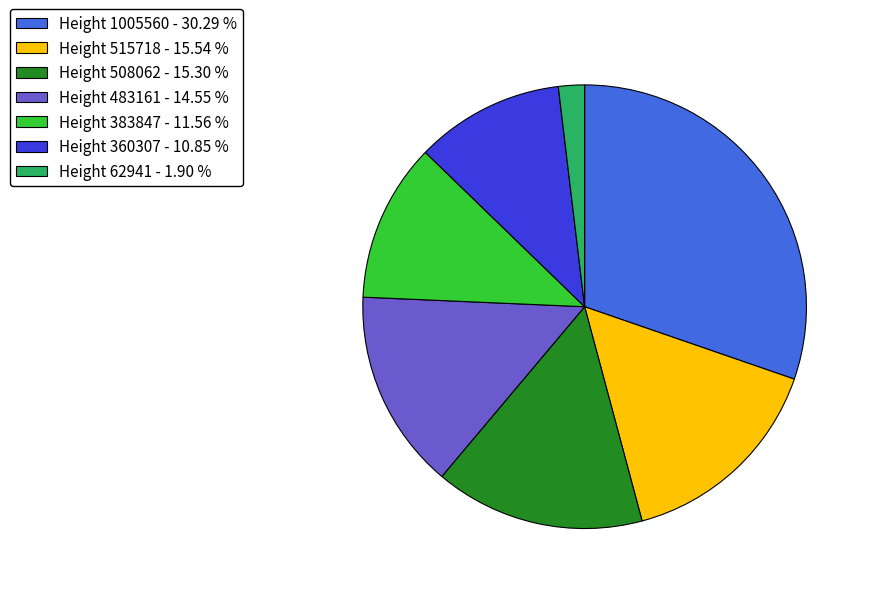

Which slice is the smallest?

Height 62941